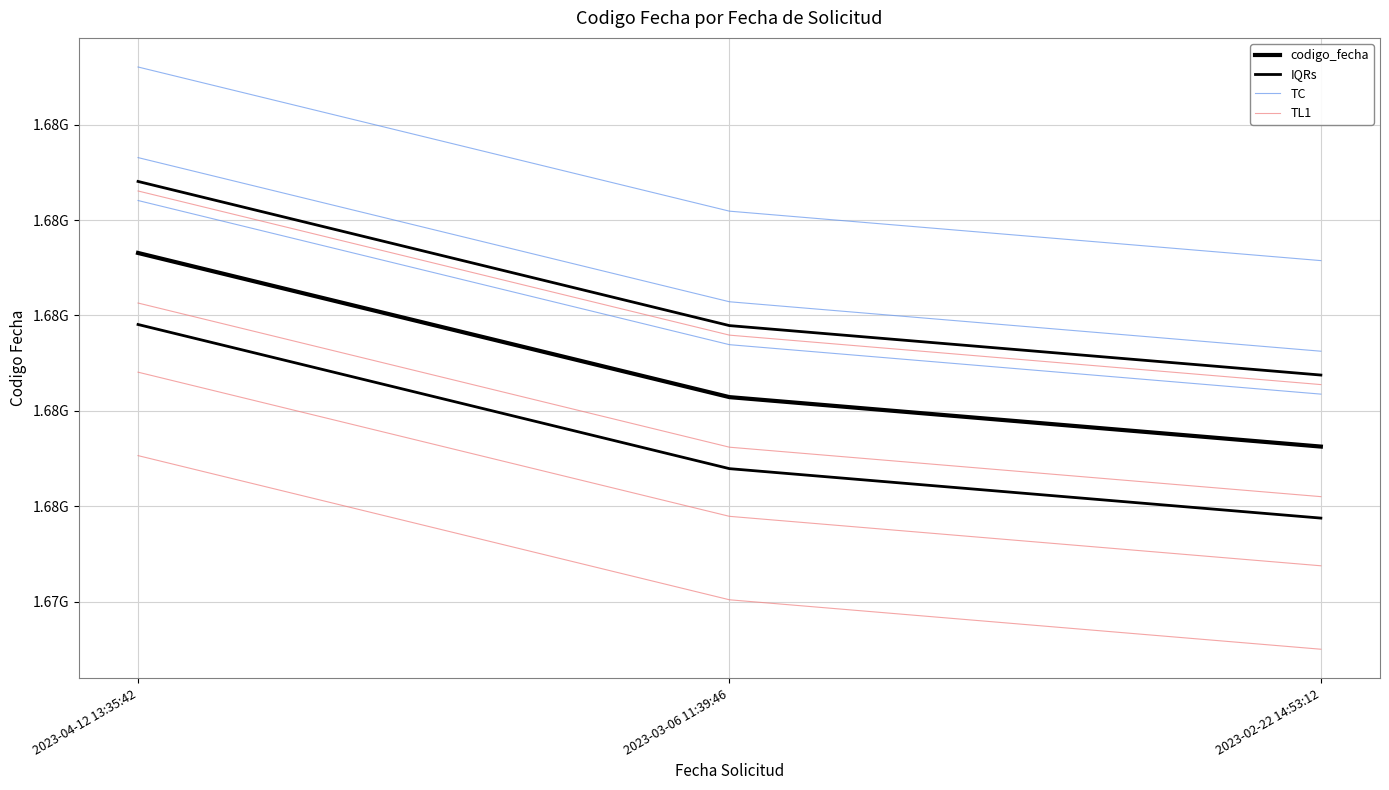

What is the sum of the TL1 values at 2023-03-06 11:39:46 and 2023-04-12 13:35:42?

3354595779